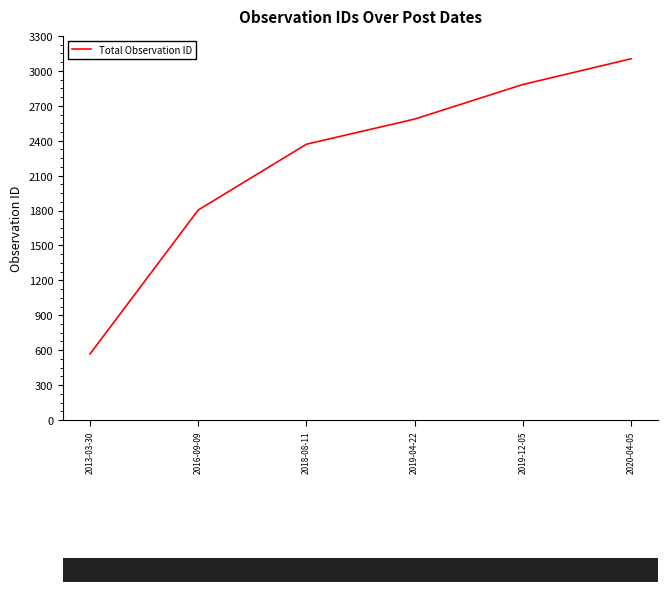

What is the maximum value shown in the chart?

3104